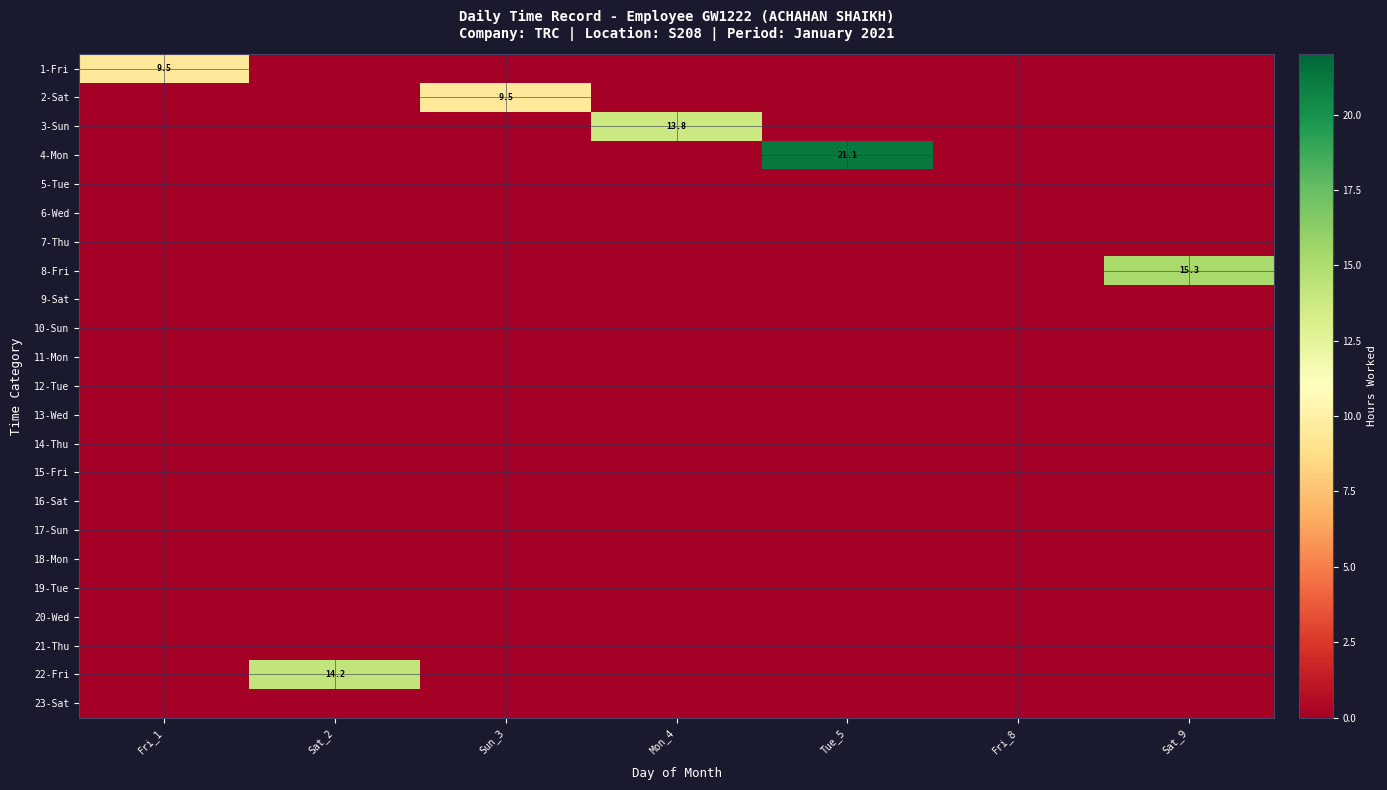

At which category is the sum across all series the highest?

Tue_5